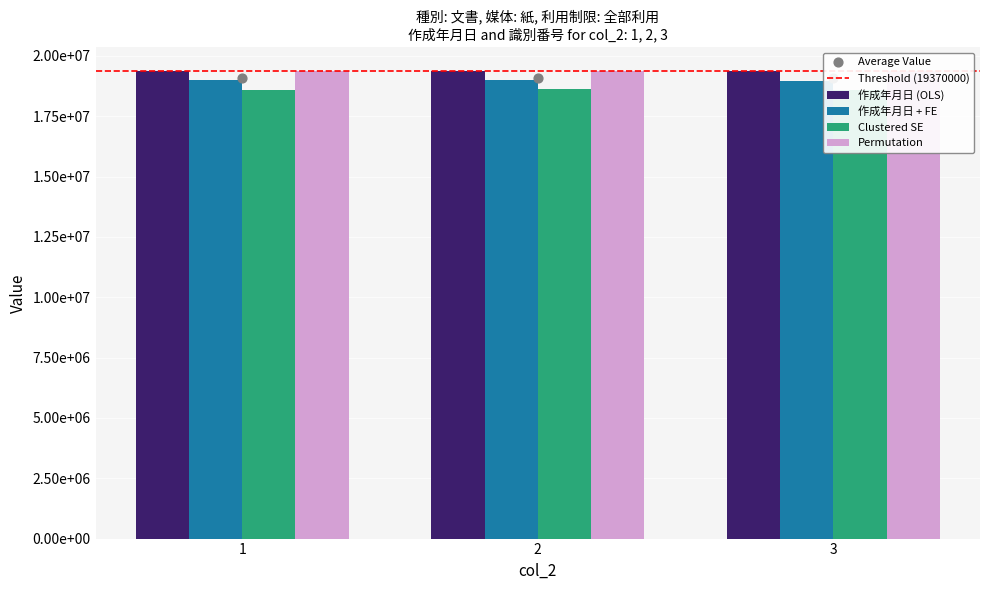

Approximately how many times larger is the value at 3 compared to 1?

1.0